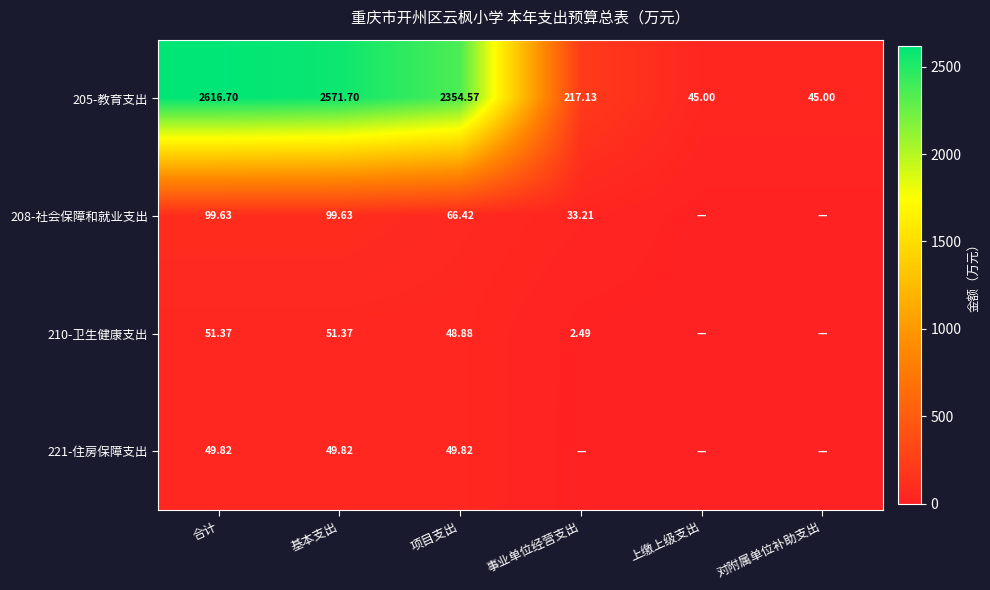

Where is 205-教育支出 nearest to the value 1330?

项目支出